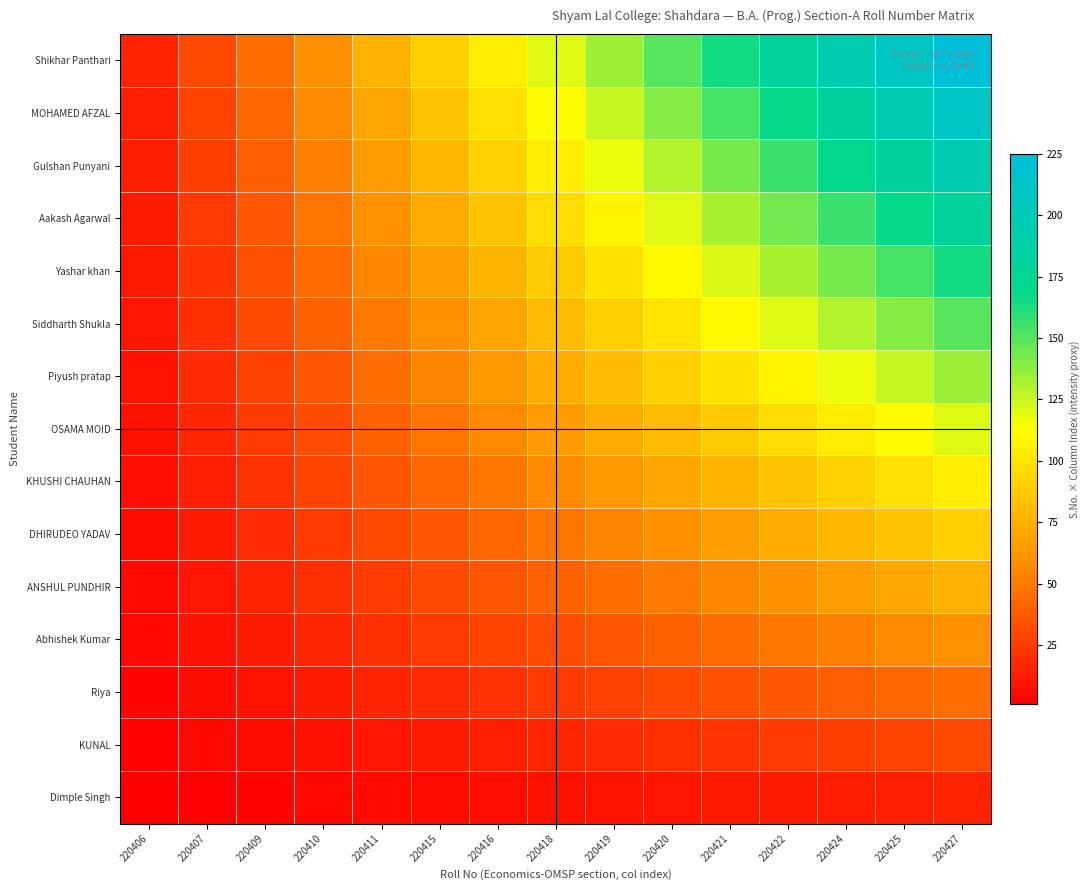

Reading left to right, extract all data points from this chart.

Dimple Singh: 220406=1	220407=2	220409=3	220410=4	220411=5	220415=6	220416=7	220418=8	220419=9	220420=10	220421=11	220422=12	220424=13	220425=14	220427=15
KUNAL: 220406=2	220407=4	220409=6	220410=8	220411=10	220415=12	220416=14	220418=16	220419=18	220420=20	220421=22	220422=24	220424=26	220425=28	220427=30
Riya: 220406=3	220407=6	220409=9	220410=12	220411=15	220415=18	220416=21	220418=24	220419=27	220420=30	220421=33	220422=36	220424=39	220425=42	220427=45
Abhishek Kumar: 220406=4	220407=8	220409=12	220410=16	220411=20	220415=24	220416=28	220418=32	220419=36	220420=40	220421=44	220422=48	220424=52	220425=56	220427=60
ANSHUL PUNDHIR: 220406=5	220407=10	220409=15	220410=20	220411=25	220415=30	220416=35	220418=40	220419=45	220420=50	220421=55	220422=60	220424=65	220425=70	220427=75
DHIRUDEO YADAV: 220406=6	220407=12	220409=18	220410=24	220411=30	220415=36	220416=42	220418=48	220419=54	220420=60	220421=66	220422=72	220424=78	220425=84	220427=90
KHUSHI CHAUHAN: 220406=7	220407=14	220409=21	220410=28	220411=35	220415=42	220416=49	220418=56	220419=63	220420=70	220421=77	220422=84	220424=91	220425=98	220427=105
OSAMA MOID: 220406=8	220407=16	220409=24	220410=32	220411=40	220415=48	220416=56	220418=64	220419=72	220420=80	220421=88	220422=96	220424=104	220425=112	220427=120
Piyush pratap: 220406=9	220407=18	220409=27	220410=36	220411=45	220415=54	220416=63	220418=72	220419=81	220420=90	220421=99	220422=108	220424=117	220425=126	220427=135
Siddharth Shukla: 220406=10	220407=20	220409=30	220410=40	220411=50	220415=60	220416=70	220418=80	220419=90	220420=100	220421=110	220422=120	220424=130	220425=140	220427=150
Yashar khan: 220406=11	220407=22	220409=33	220410=44	220411=55	220415=66	220416=77	220418=88	220419=99	220420=110	220421=121	220422=132	220424=143	220425=154	220427=165
Aakash Agarwal: 220406=12	220407=24	220409=36	220410=48	220411=60	220415=72	220416=84	220418=96	220419=108	220420=120	220421=132	220422=144	220424=156	220425=168	220427=180
Gulshan Punyani: 220406=13	220407=26	220409=39	220410=52	220411=65	220415=78	220416=91	220418=104	220419=117	220420=130	220421=143	220422=156	220424=169	220425=182	220427=195
MOHAMED AFZAL: 220406=14	220407=28	220409=42	220410=56	220411=70	220415=84	220416=98	220418=112	220419=126	220420=140	220421=154	220422=168	220424=182	220425=196	220427=210
Shikhar Panthari: 220406=15	220407=30	220409=45	220410=60	220411=75	220415=90	220416=105	220418=120	220419=135	220420=150	220421=165	220422=180	220424=195	220425=210	220427=225